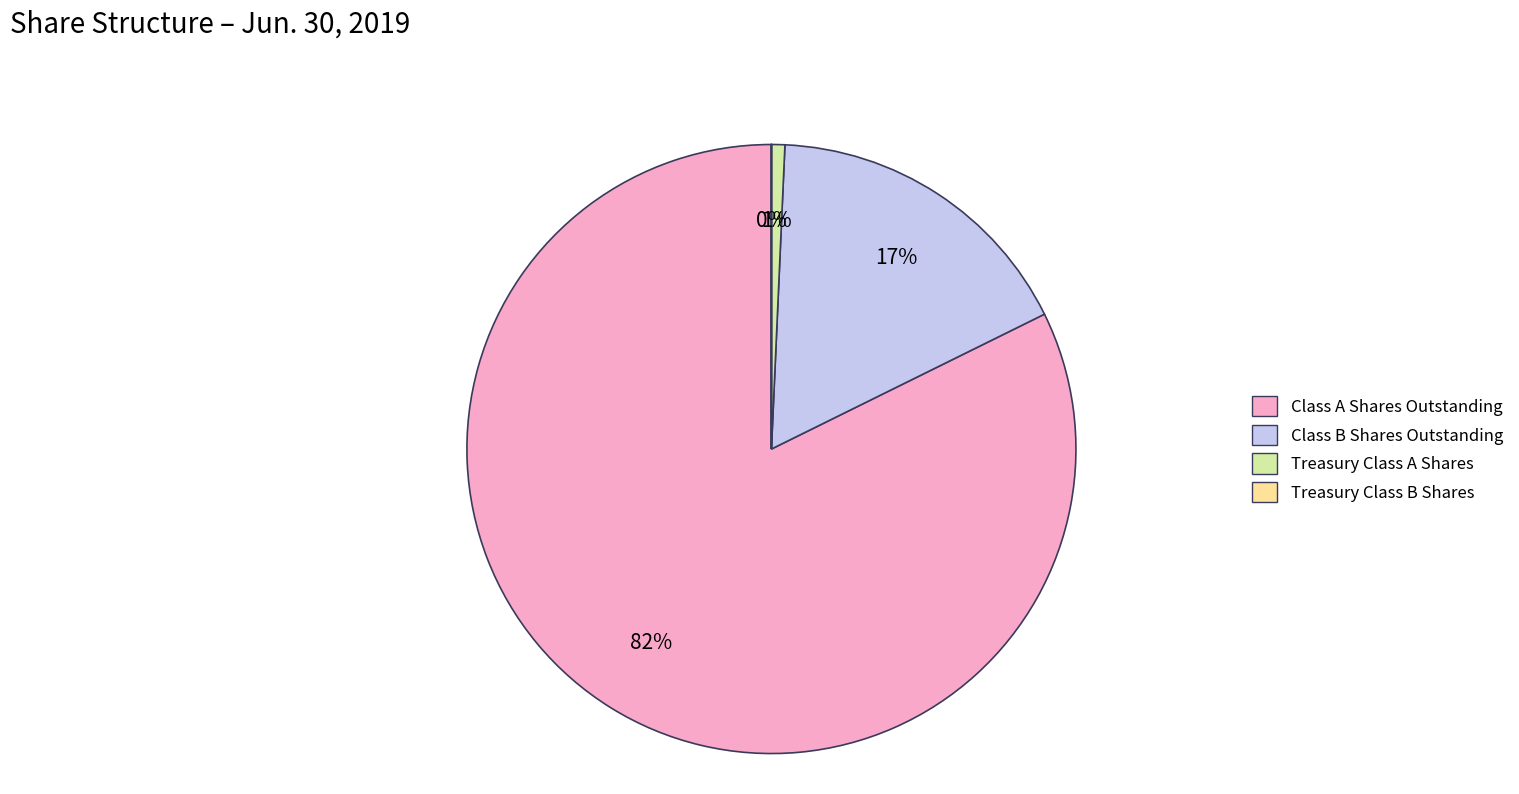

Is Class A Shares Outstanding the majority of the pie?

Yes